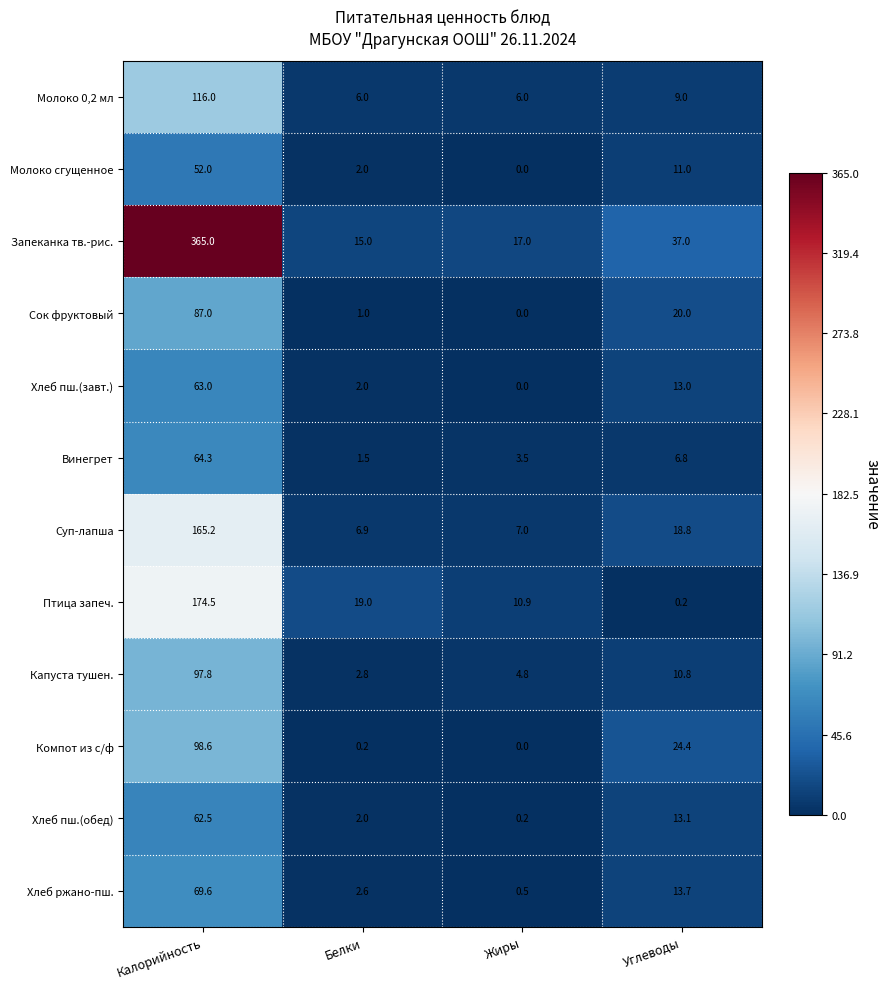

What is the approximate value of Капуста тушен. at Углеводы?

10.8